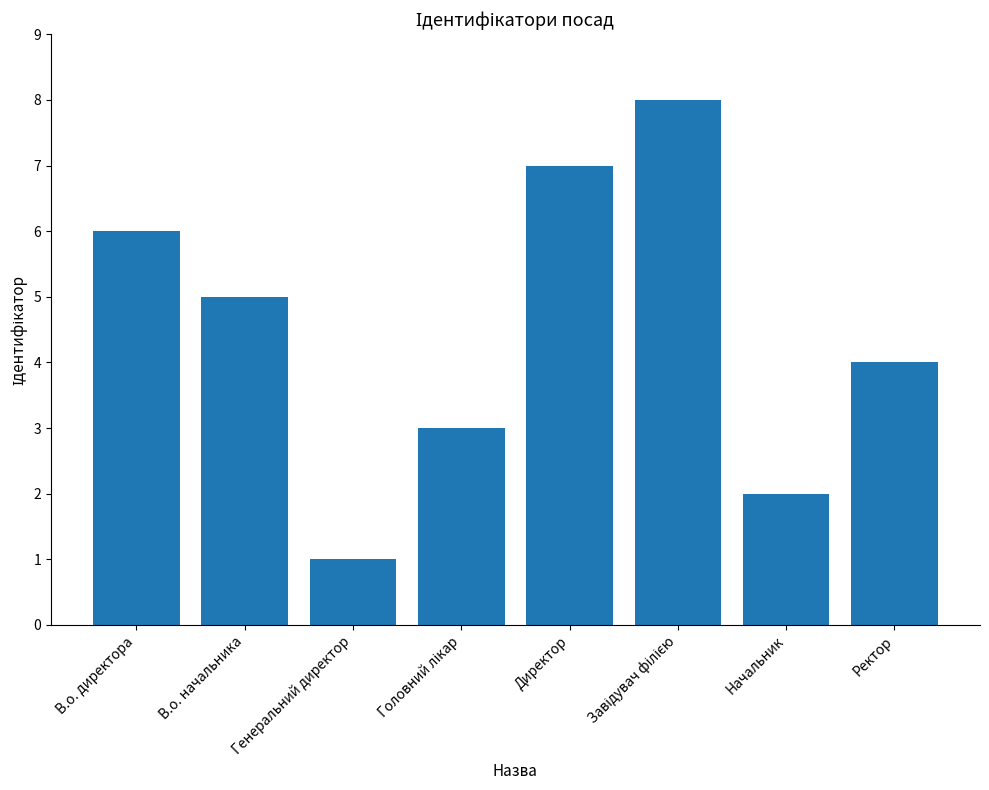

What is the label of the 1st bar from the left?

В.о. директора